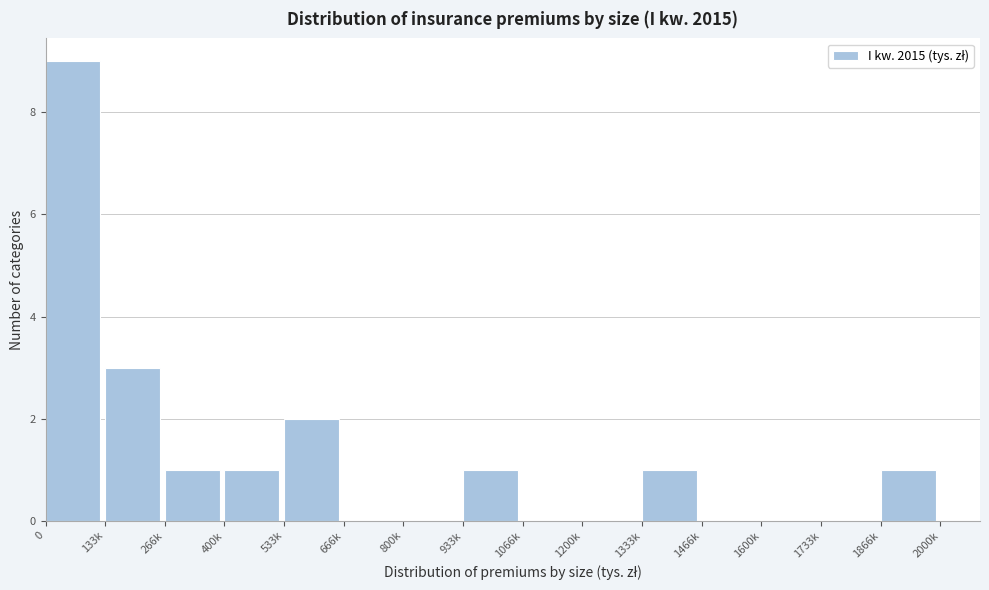

Reading right to left, extract all data points from this chart.

1866k=1	1733k=0	1600k=0	1466k=0	1333k=1	1200k=0	1066k=0	933k=1	800k=0	666k=0	533k=2	400k=1	266k=1	133k=3	0=9